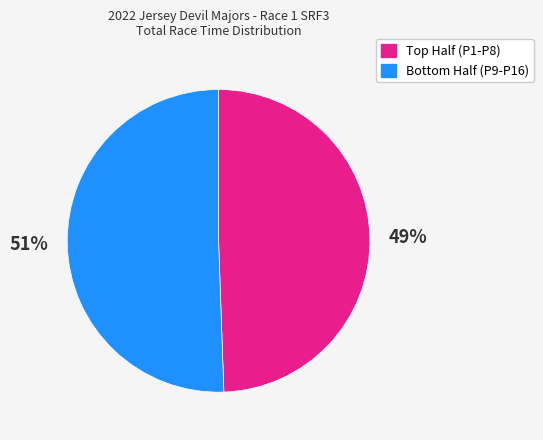

Is there any slice that represents more than half of the pie?

Yes